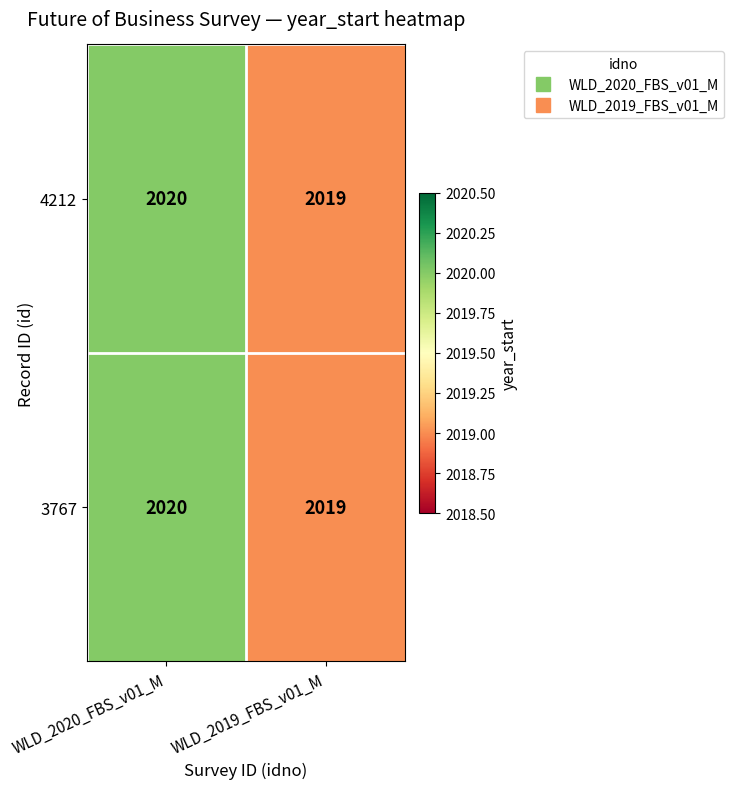

Reading right to left, extract all data points from this chart.

4212: WLD_2019_FBS_v01_M=2019	WLD_2020_FBS_v01_M=2020
3767: WLD_2019_FBS_v01_M=2019	WLD_2020_FBS_v01_M=2020